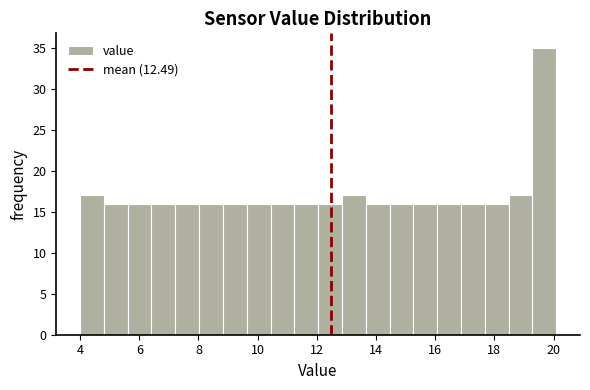

Reading left to right, transcribe this chart: for each bar, give the range it covers on the x-axis and its height. Neither the bar edges nor the heights are printed on the chart, so give them approximately, as read against the axes.

4.0 to 4.8: 17
4.8 to 5.6: 16
5.6 to 6.4: 16
6.4 to 7.2: 16
7.2 to 8.0: 16
8.0 to 8.8: 16
8.8 to 9.6: 16
9.6 to 10.4: 16
10.4 to 11.2: 16
11.2 to 12.0: 16
12.0 to 12.8: 16
12.8 to 13.6: 17
13.6 to 14.4: 16
14.4 to 15.2: 16
15.2 to 16.0: 16
16.0 to 16.8: 16
16.8 to 17.6: 16
17.6 to 18.4: 16
18.4 to 19.2: 17
19.2 to 20.0: 35